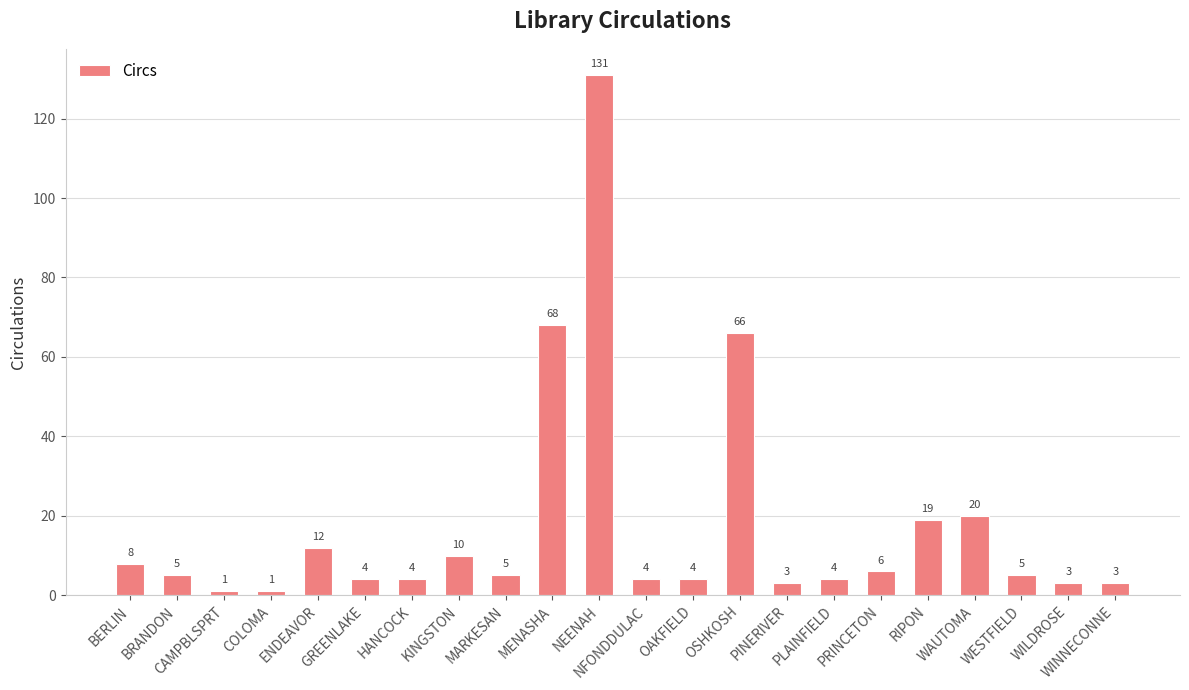

What is the value of the 12th bar from the left?

4